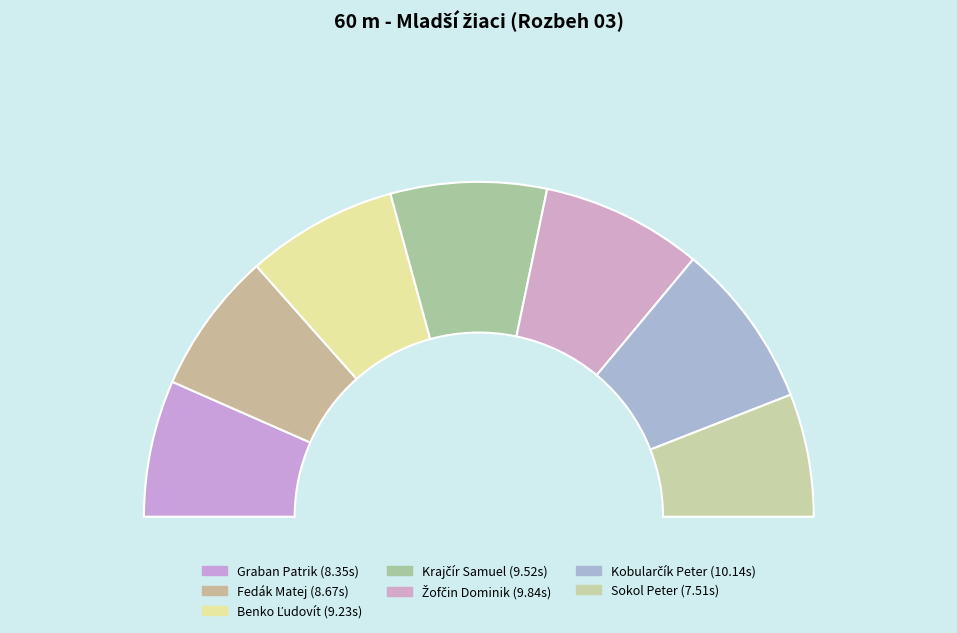

True or false: Graban Patrik accounts for 13% of the total.

True